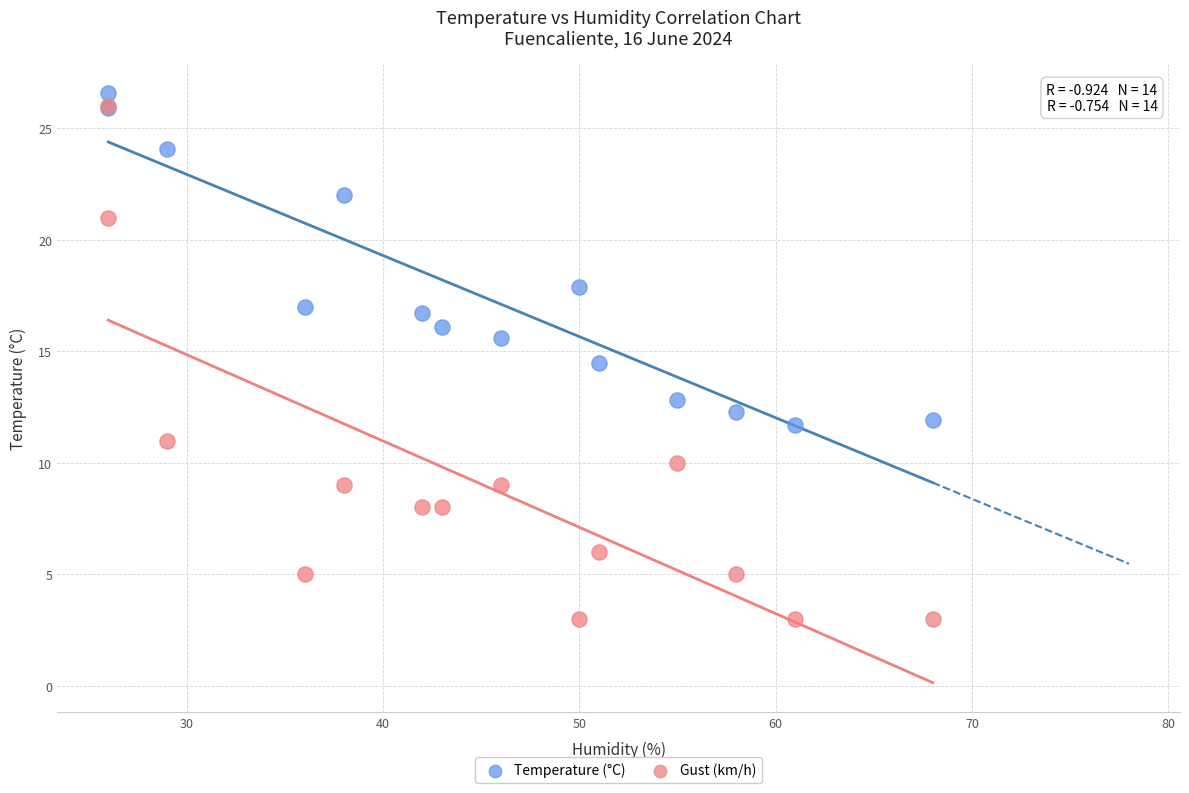

Which series reaches the maximum Y coordinate?

Temperature (°C)